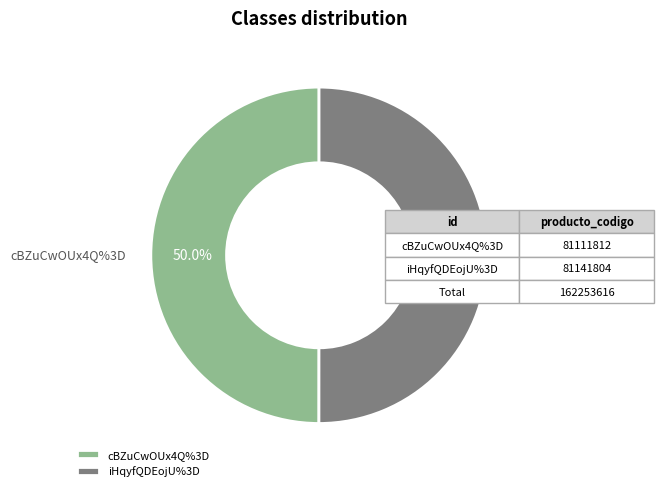

What is the ratio of the value at cBZuCwOUx4Q%3D to the value at iHqyfQDEojU%3D?

1.0